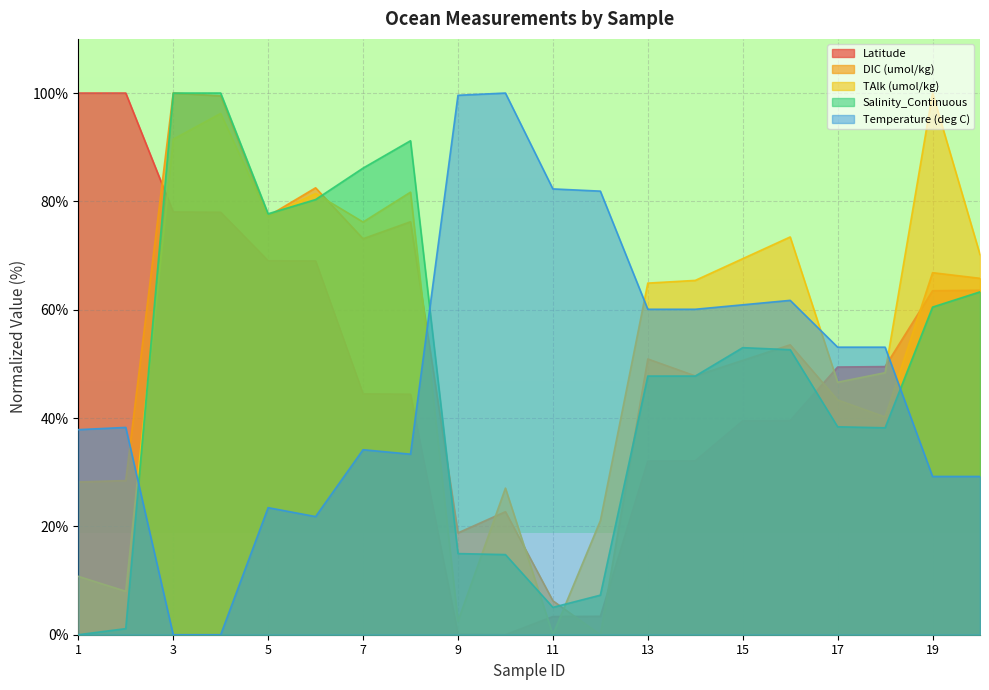

True or false: DIC (umol/kg) has more than 0 interior local peaks.

True